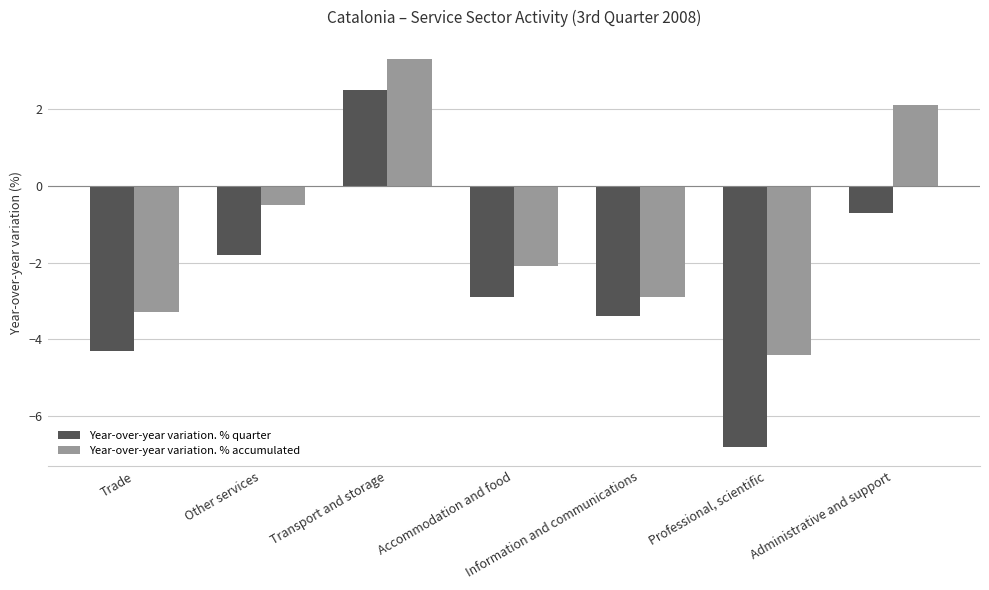

What is the sum of the Year-over-year variation. % quarter values at Accommodation and food and Information and communications?

-6.3